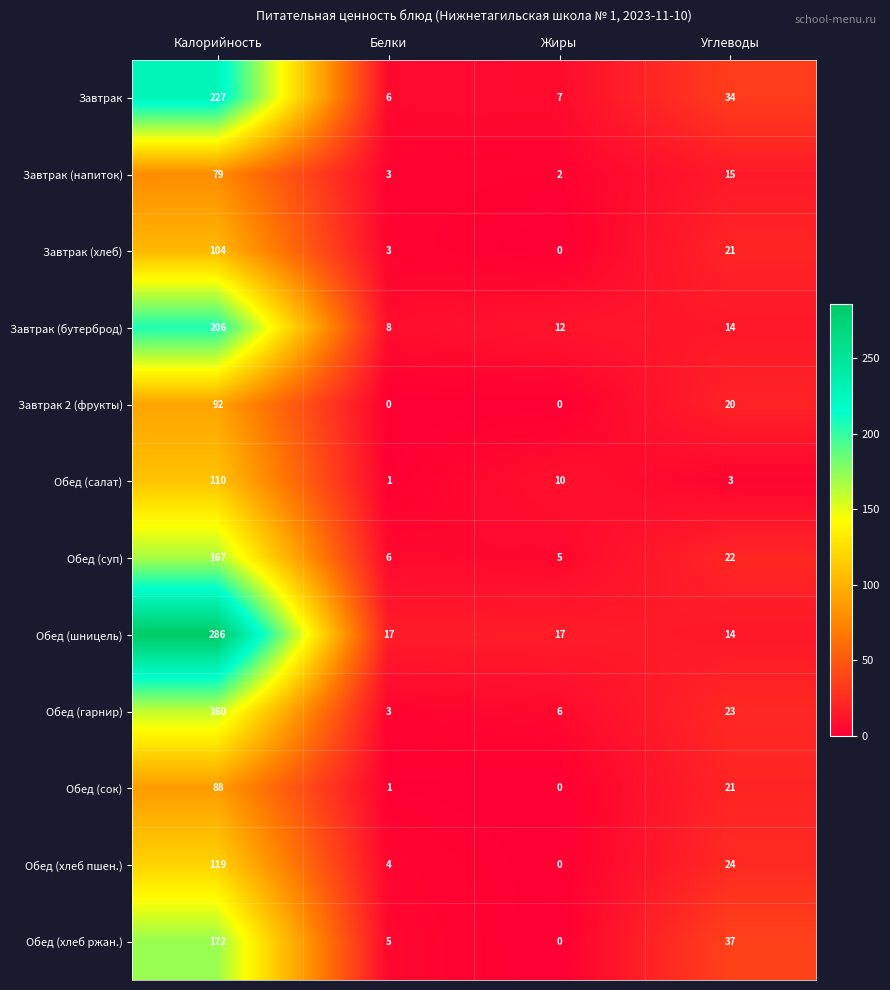

What is the average value of the Завтрак (хлеб) series?

32